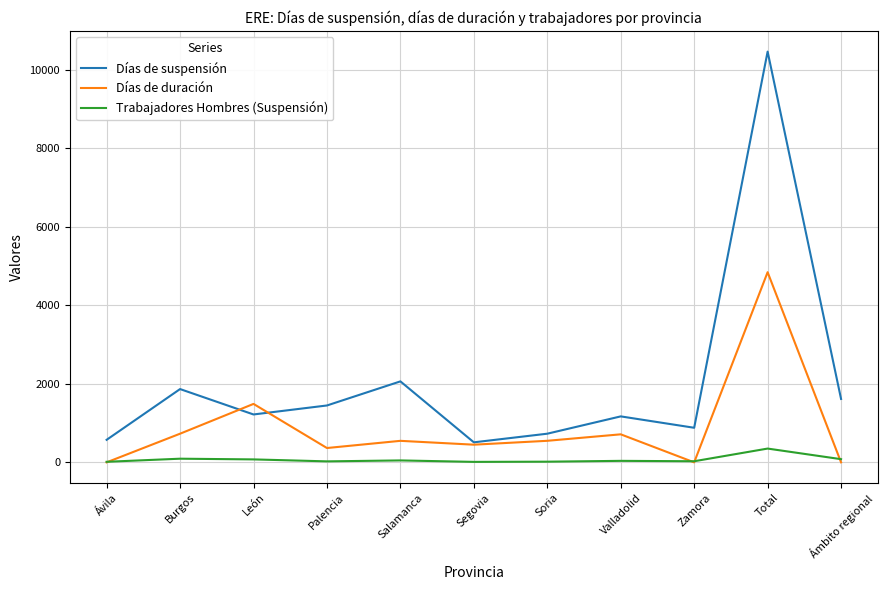

What is the greatest value displayed?

10465